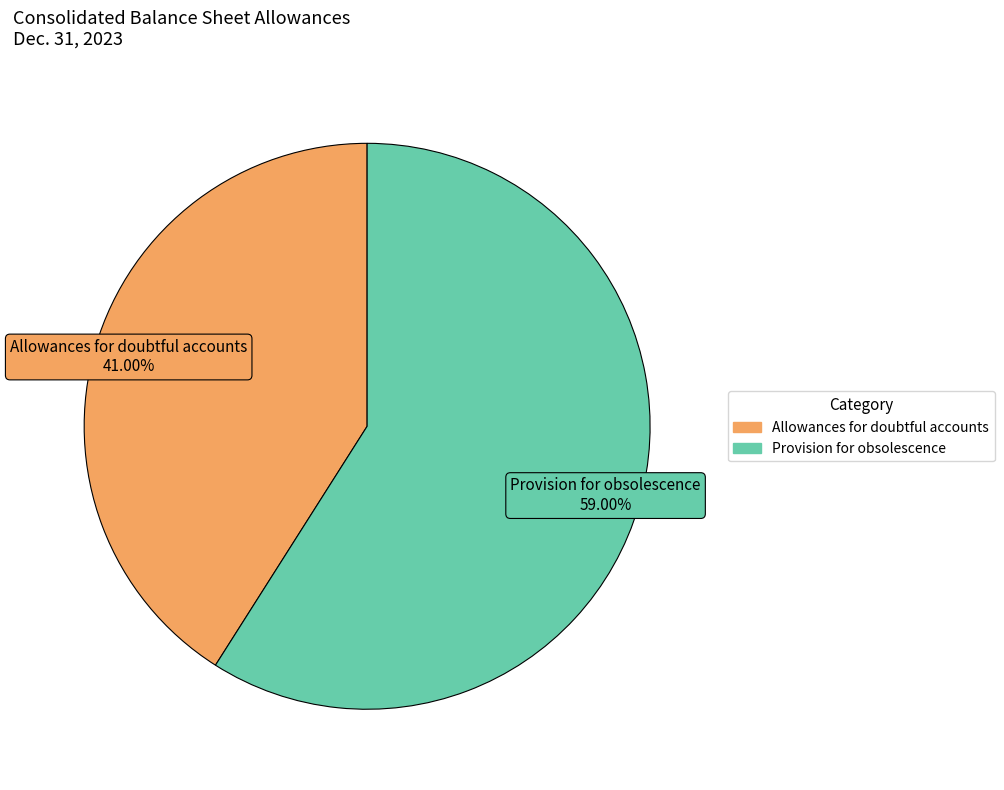

Is it true that Provision for obsolescence is 59% of the pie?

True